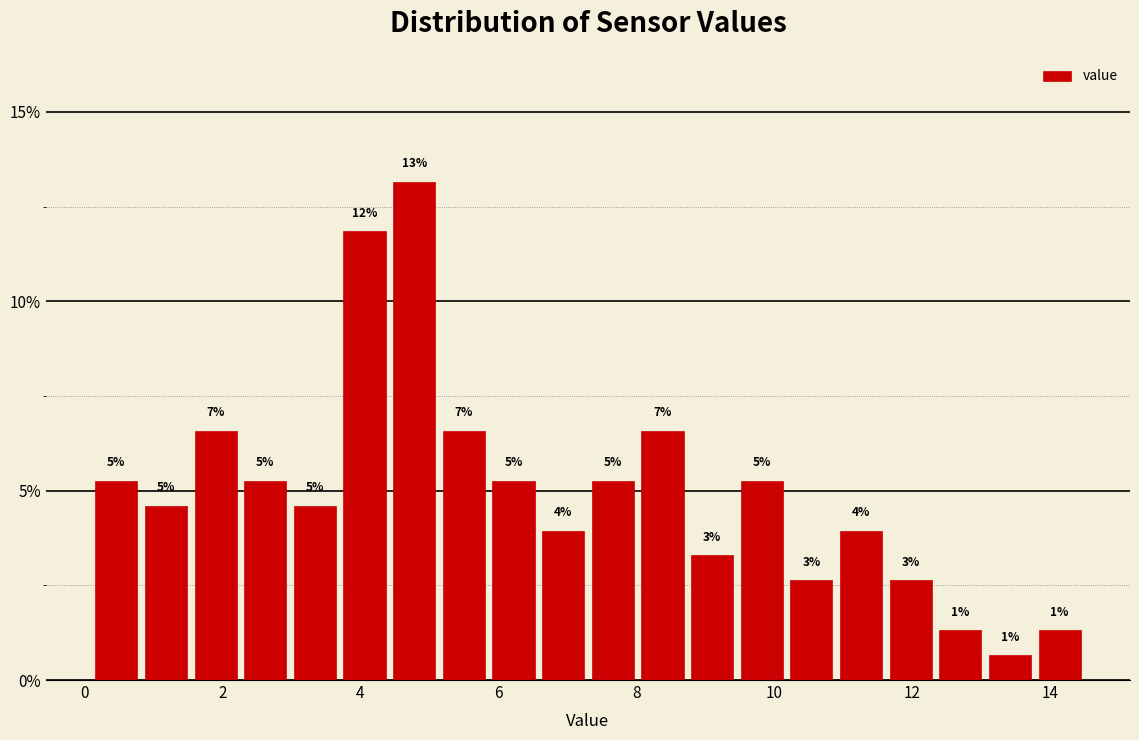

Read against the x-axis, roughly where is the centre of the tallest bar?

4.8